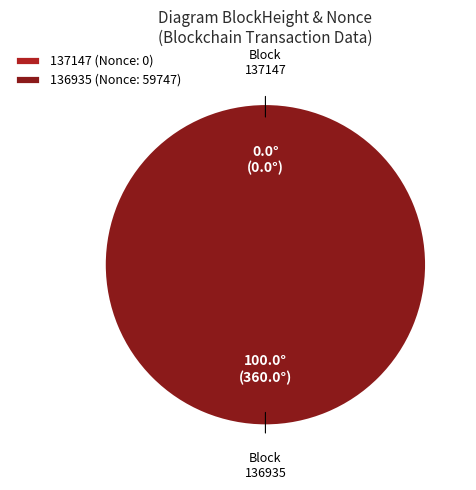

True or false: 136935 (Nonce: 59747) accounts for 100% of the total.

True